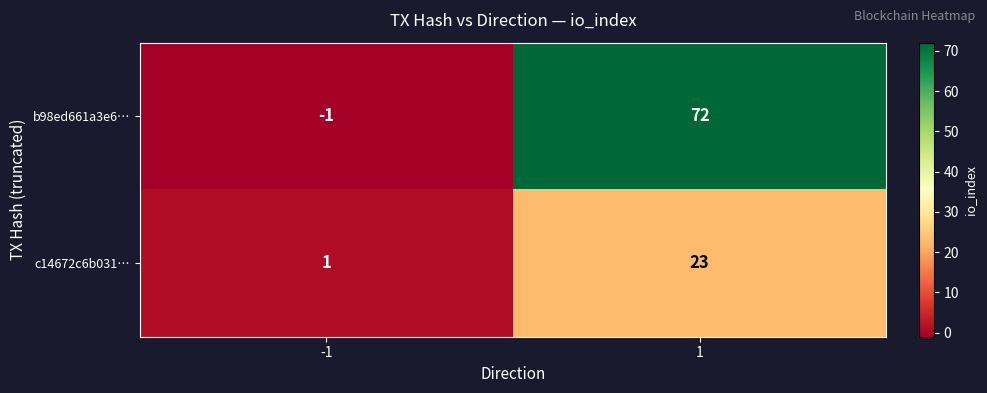

The value of b98ed661a3e6… at -1 is -1. True or false?

True